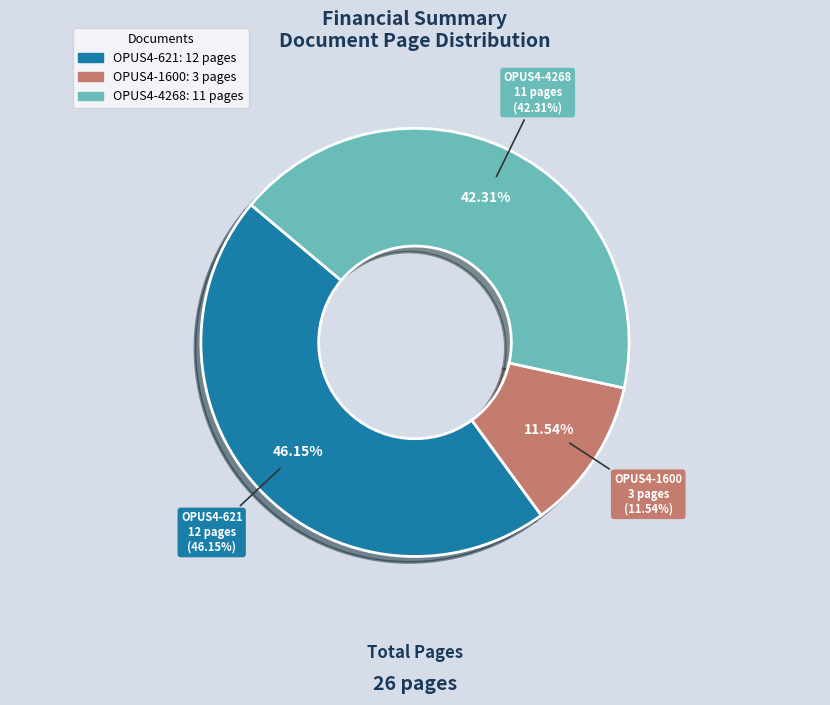

Rank the categories by value from highest to lowest.

OPUS4-621, OPUS4-4268, OPUS4-1600